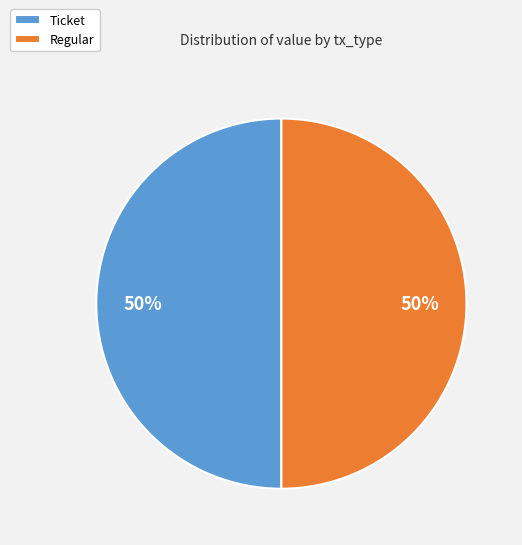

To the nearest percent, what portion does Regular represent?

50%